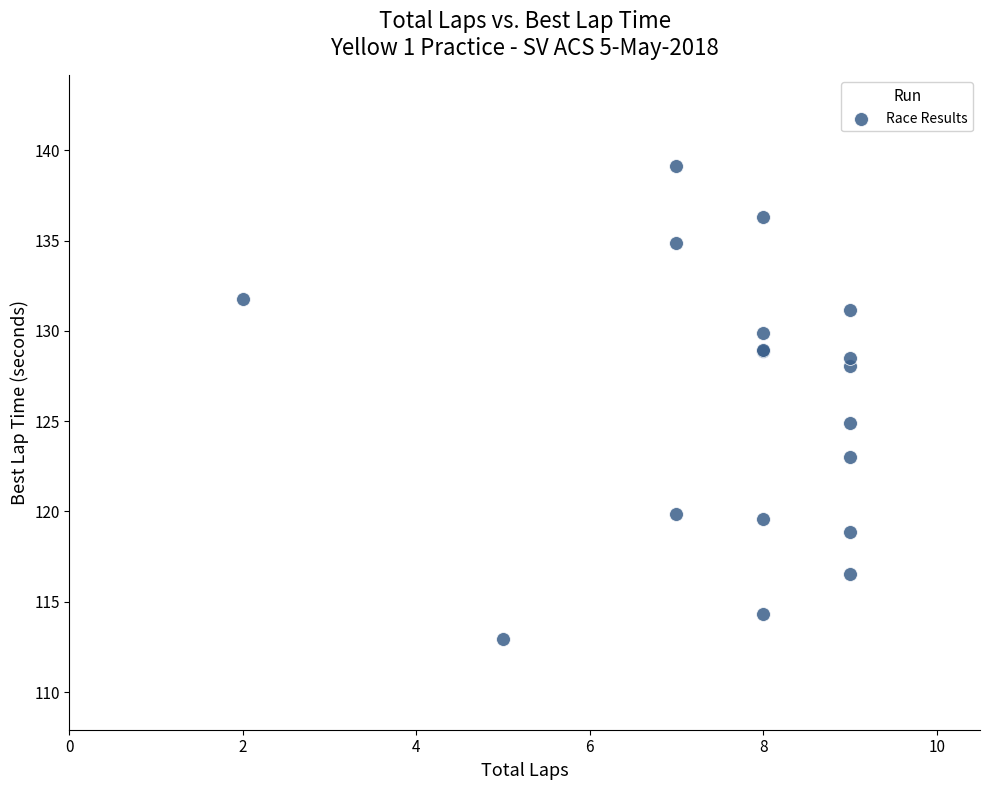

What Y value in the scatter plot is closest to 126?

124.9